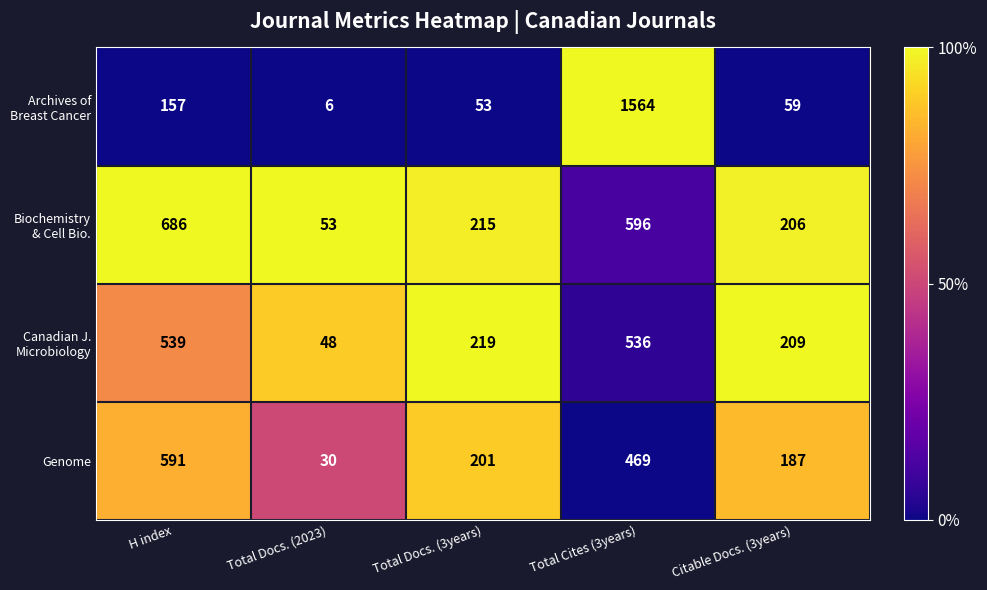

Count the number of categories in the chart.

5